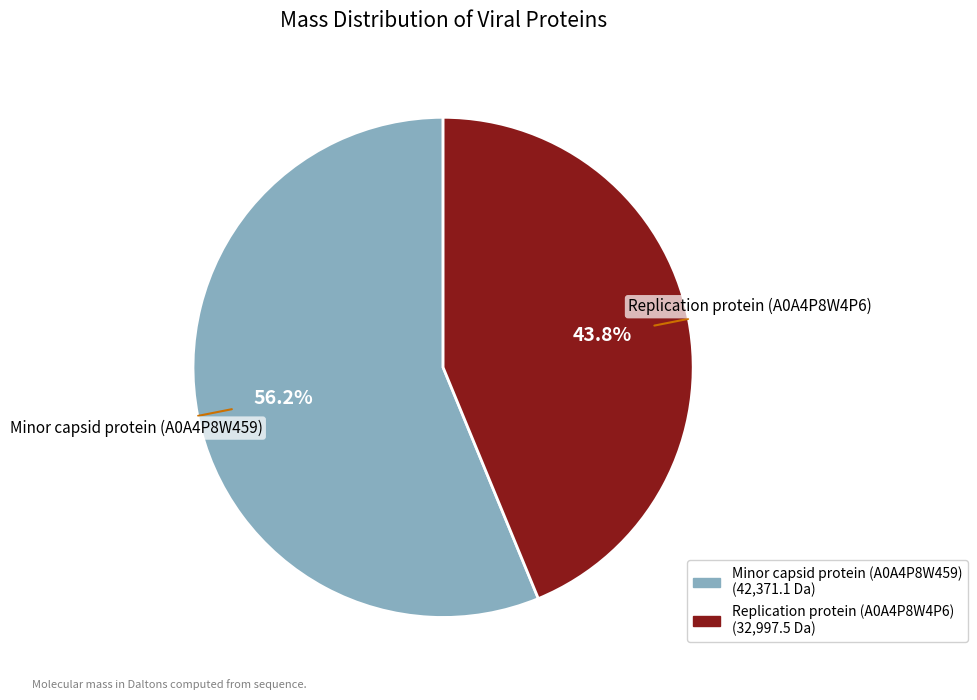

Rank the categories by value from highest to lowest.

Minor capsid protein (A0A4P8W459), Replication protein (A0A4P8W4P6)